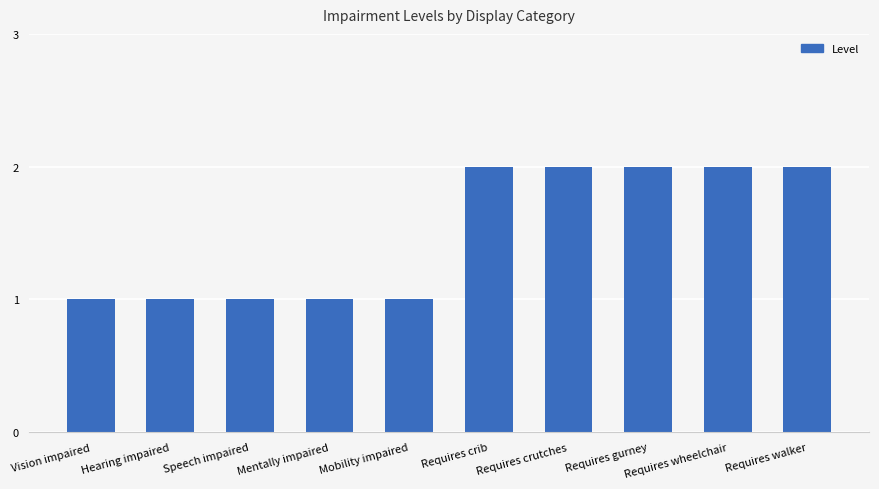

Is it true that the value at Requires crutches is 3?

False